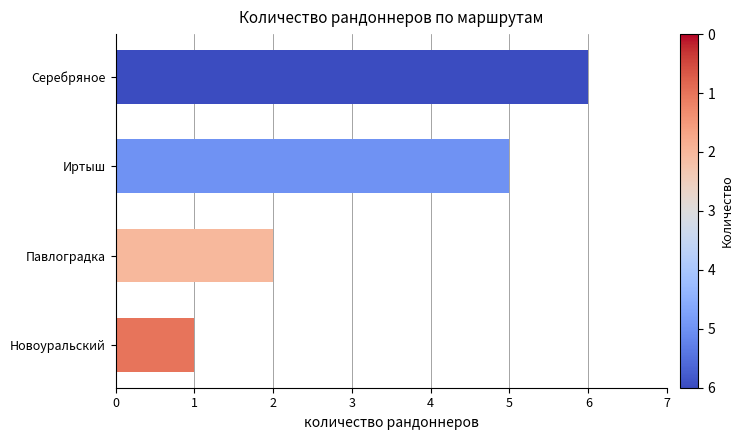

Which has a higher value, Павлоградка or Новоуральский?

Павлоградка